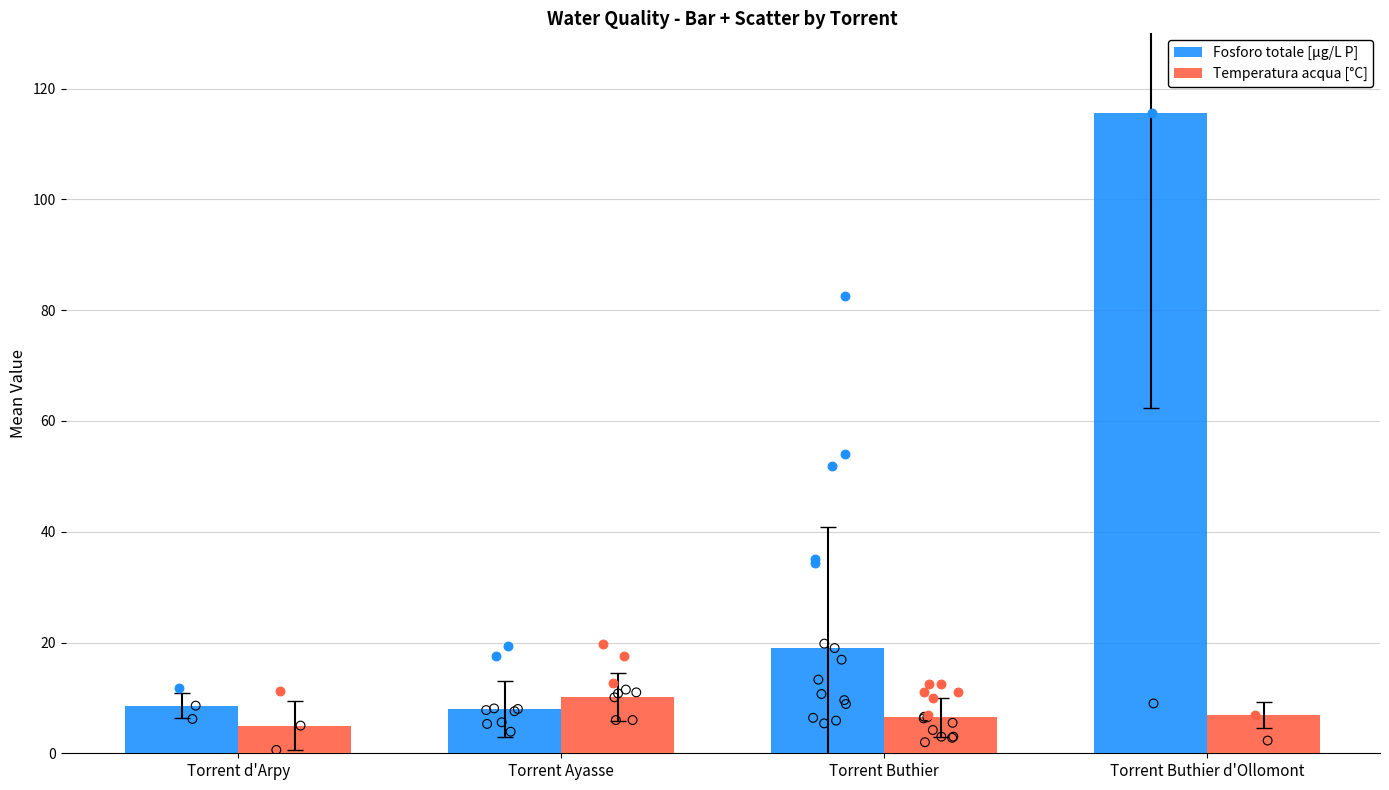

What is the total value across all series at Torrent Ayasse?

18.1